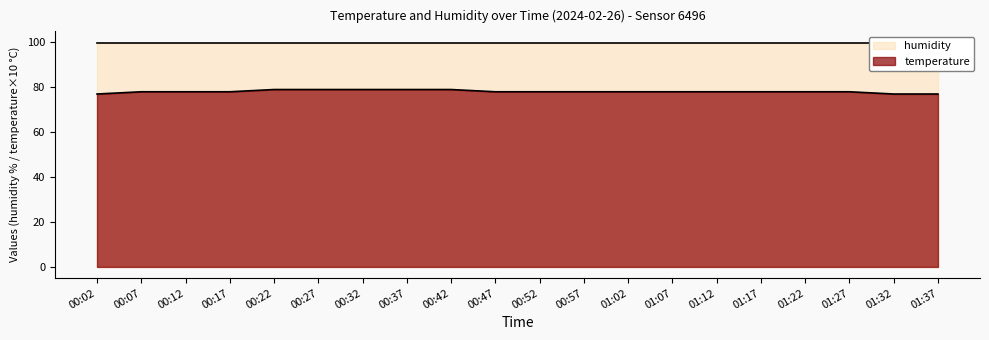

Count the values in the range 78 to 79.

17